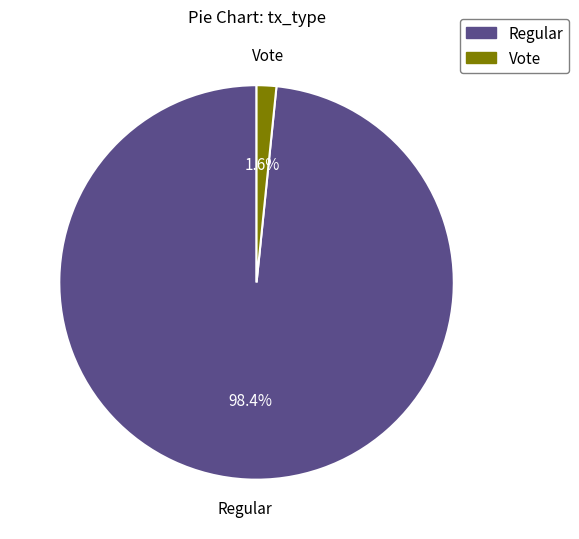

Which has a higher value, Regular or Vote?

Regular